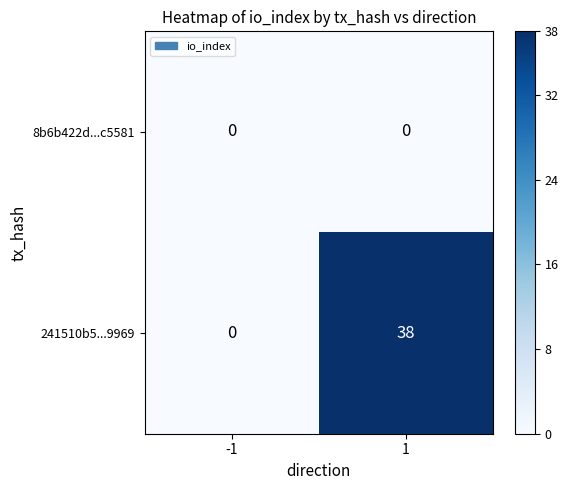

List the series in order of their overall mean, lowest first.

8b6b422d...c5581, 241510b5...9969